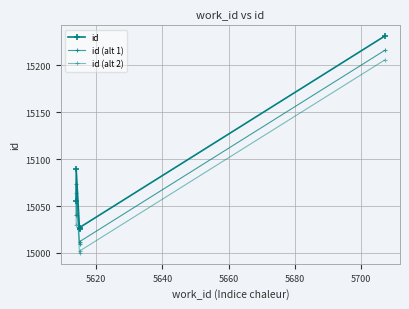

Is the value of id (alt 1) at 5620 greater than the value of id (alt 2) at 5600?

Yes